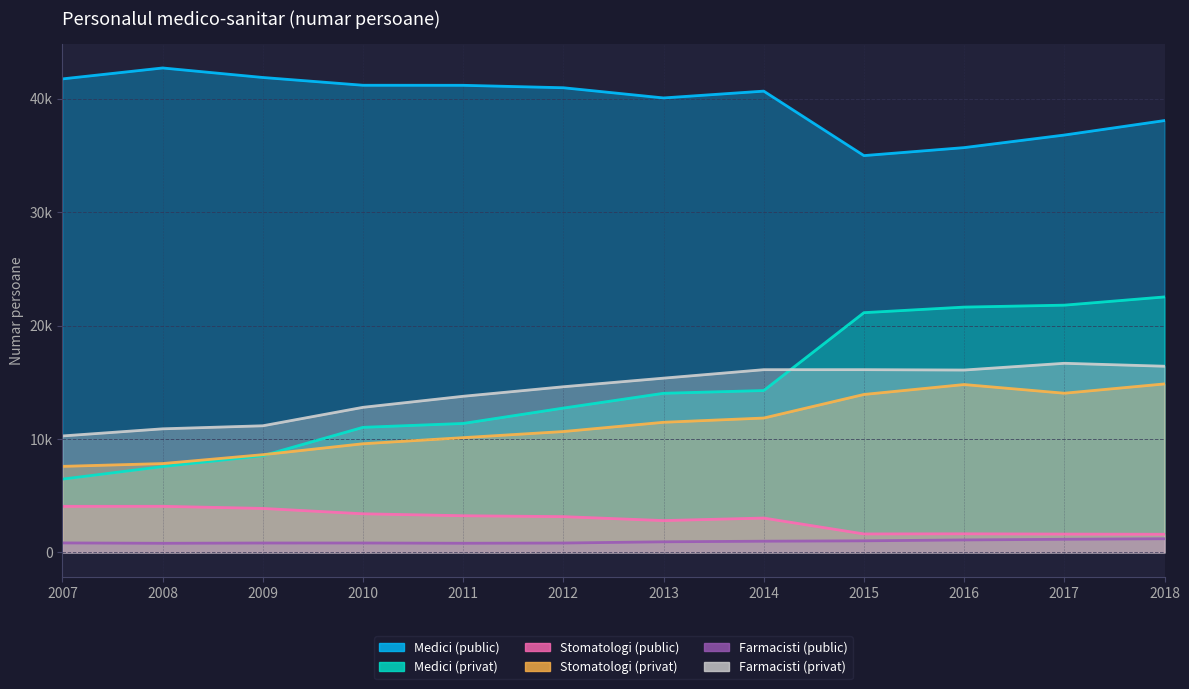

Where is the first local minimum for Stomatologi (public)?

2013